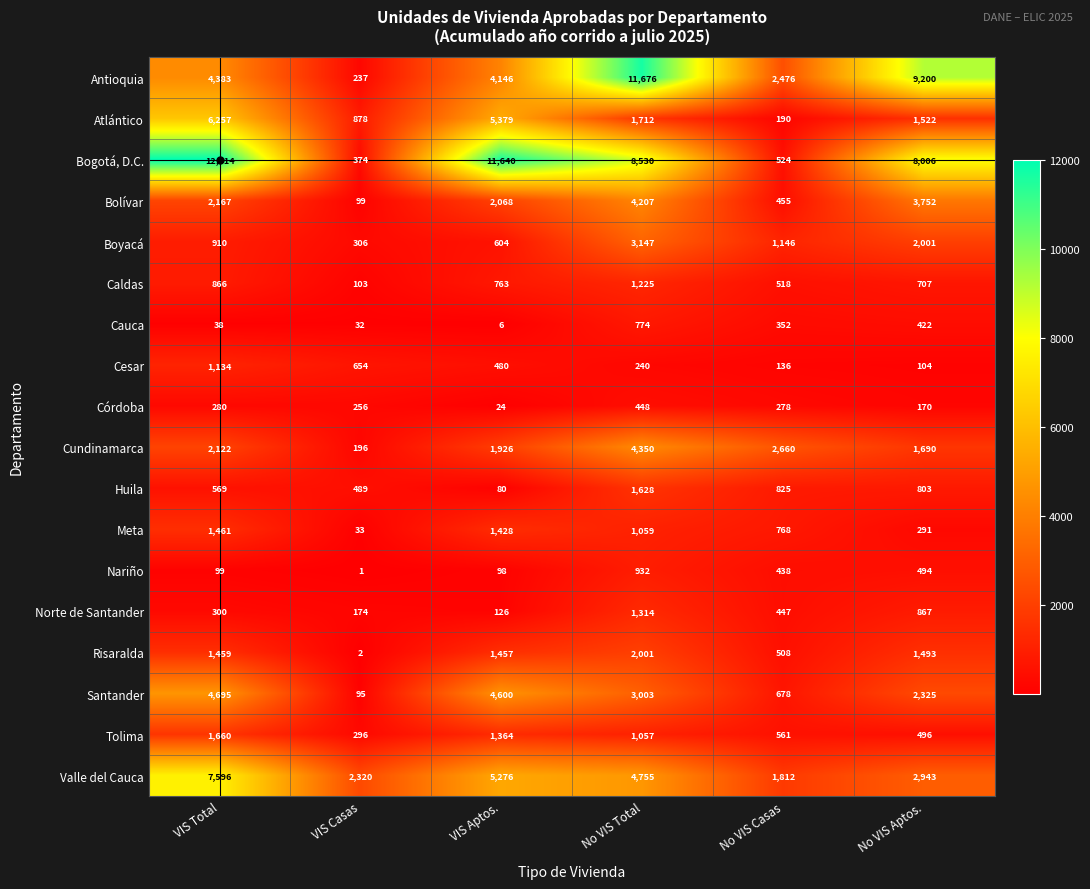

What is the average value of the Bogotá, D.C. series?

6848